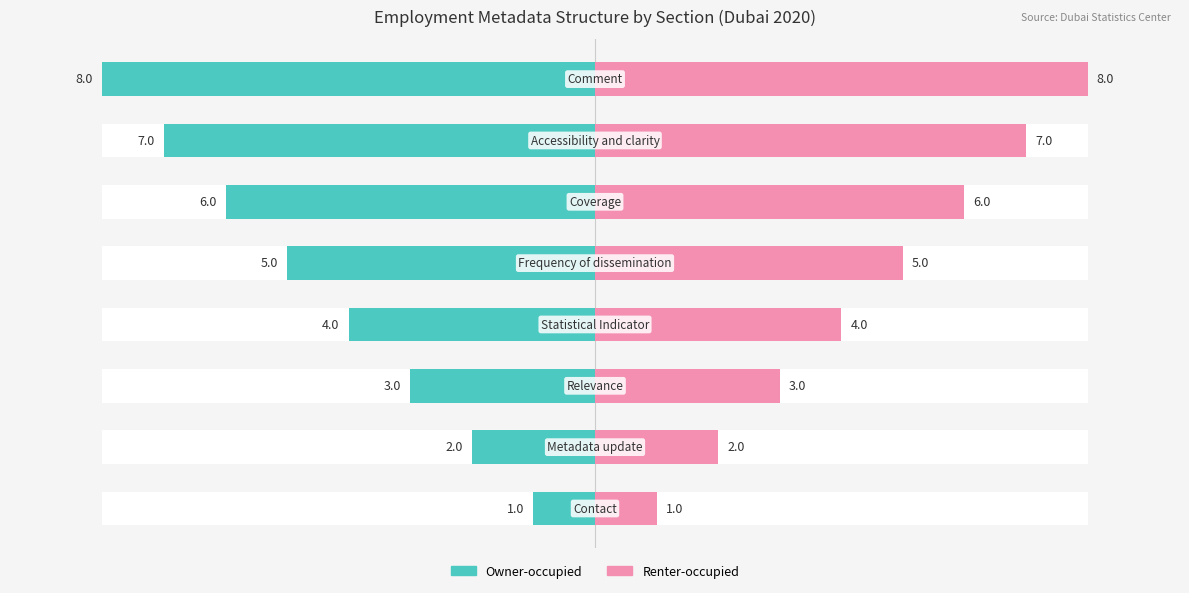

The Renter-occupied series shows 3 at 1. True or false?

False